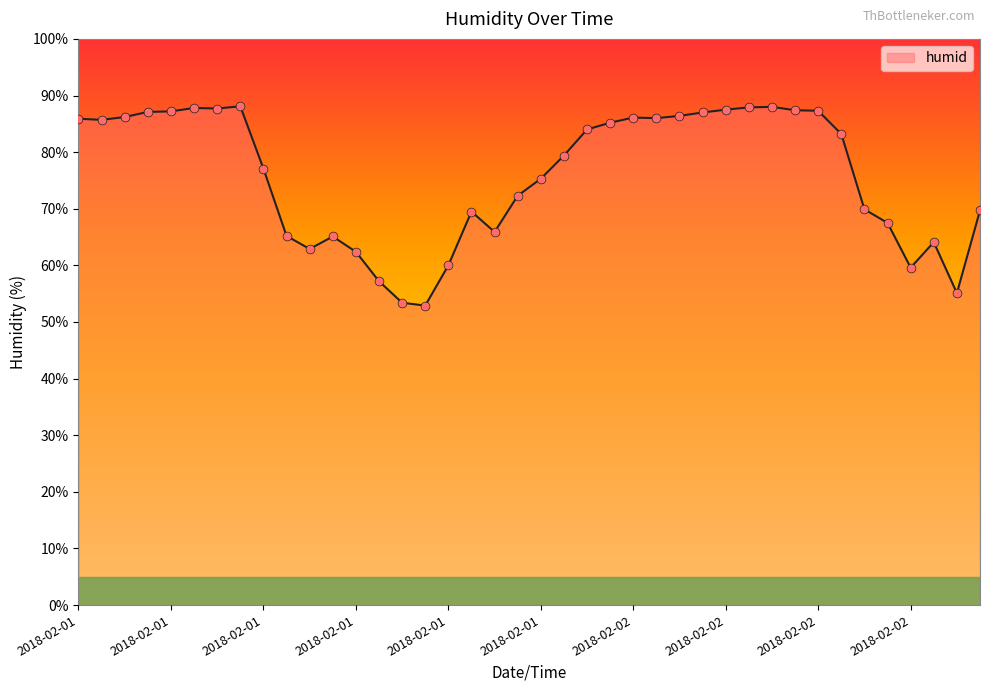

What is the smallest value displayed?

52.9